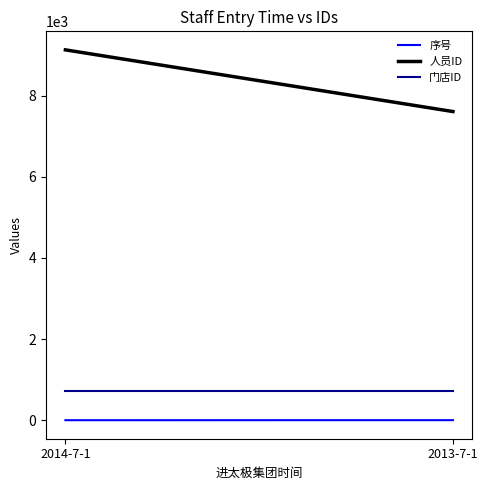

What is the greatest value displayed?

9130